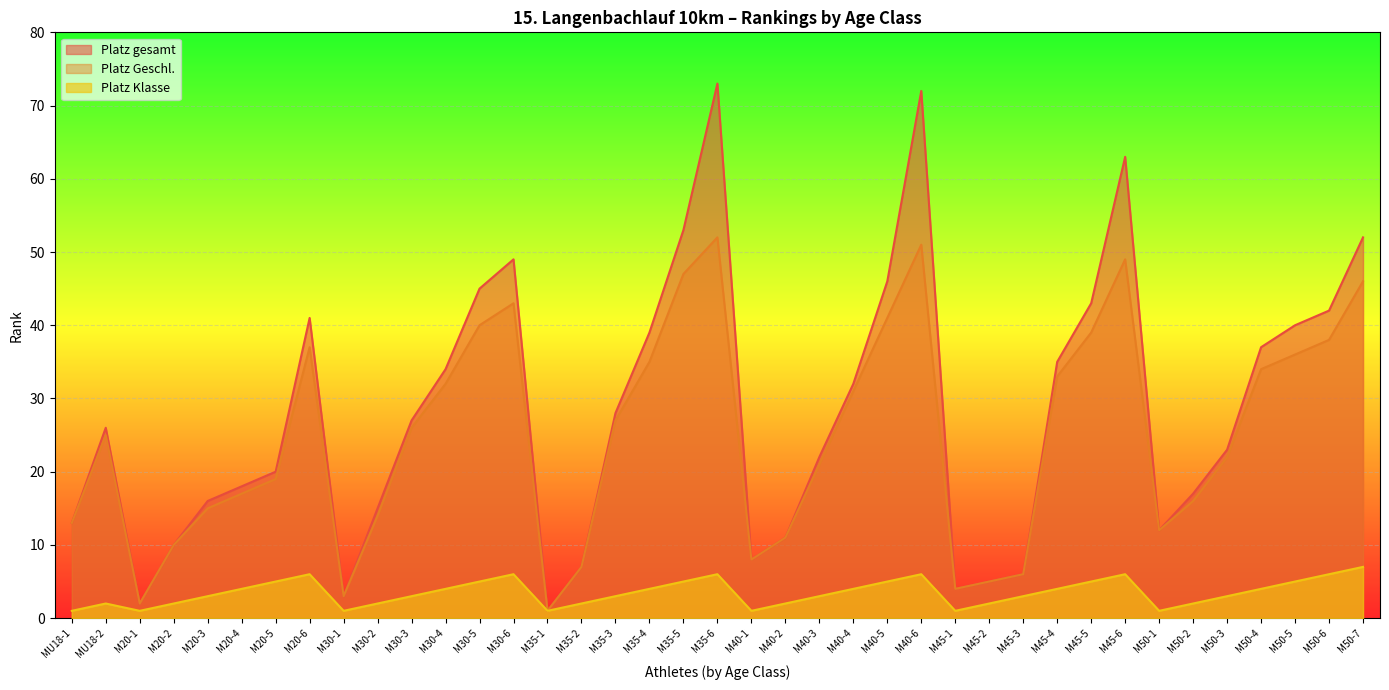

How many data points in Platz Klasse are above 3?

19